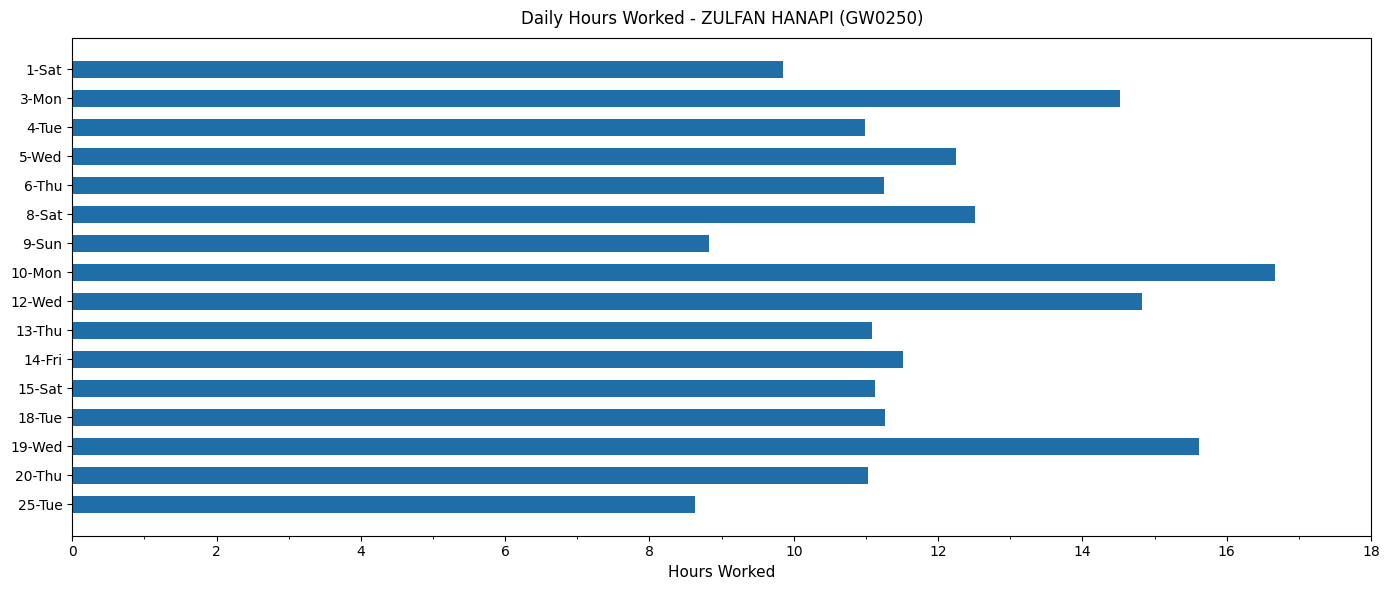

The value at 9-Sun is 8.8. True or false?

True